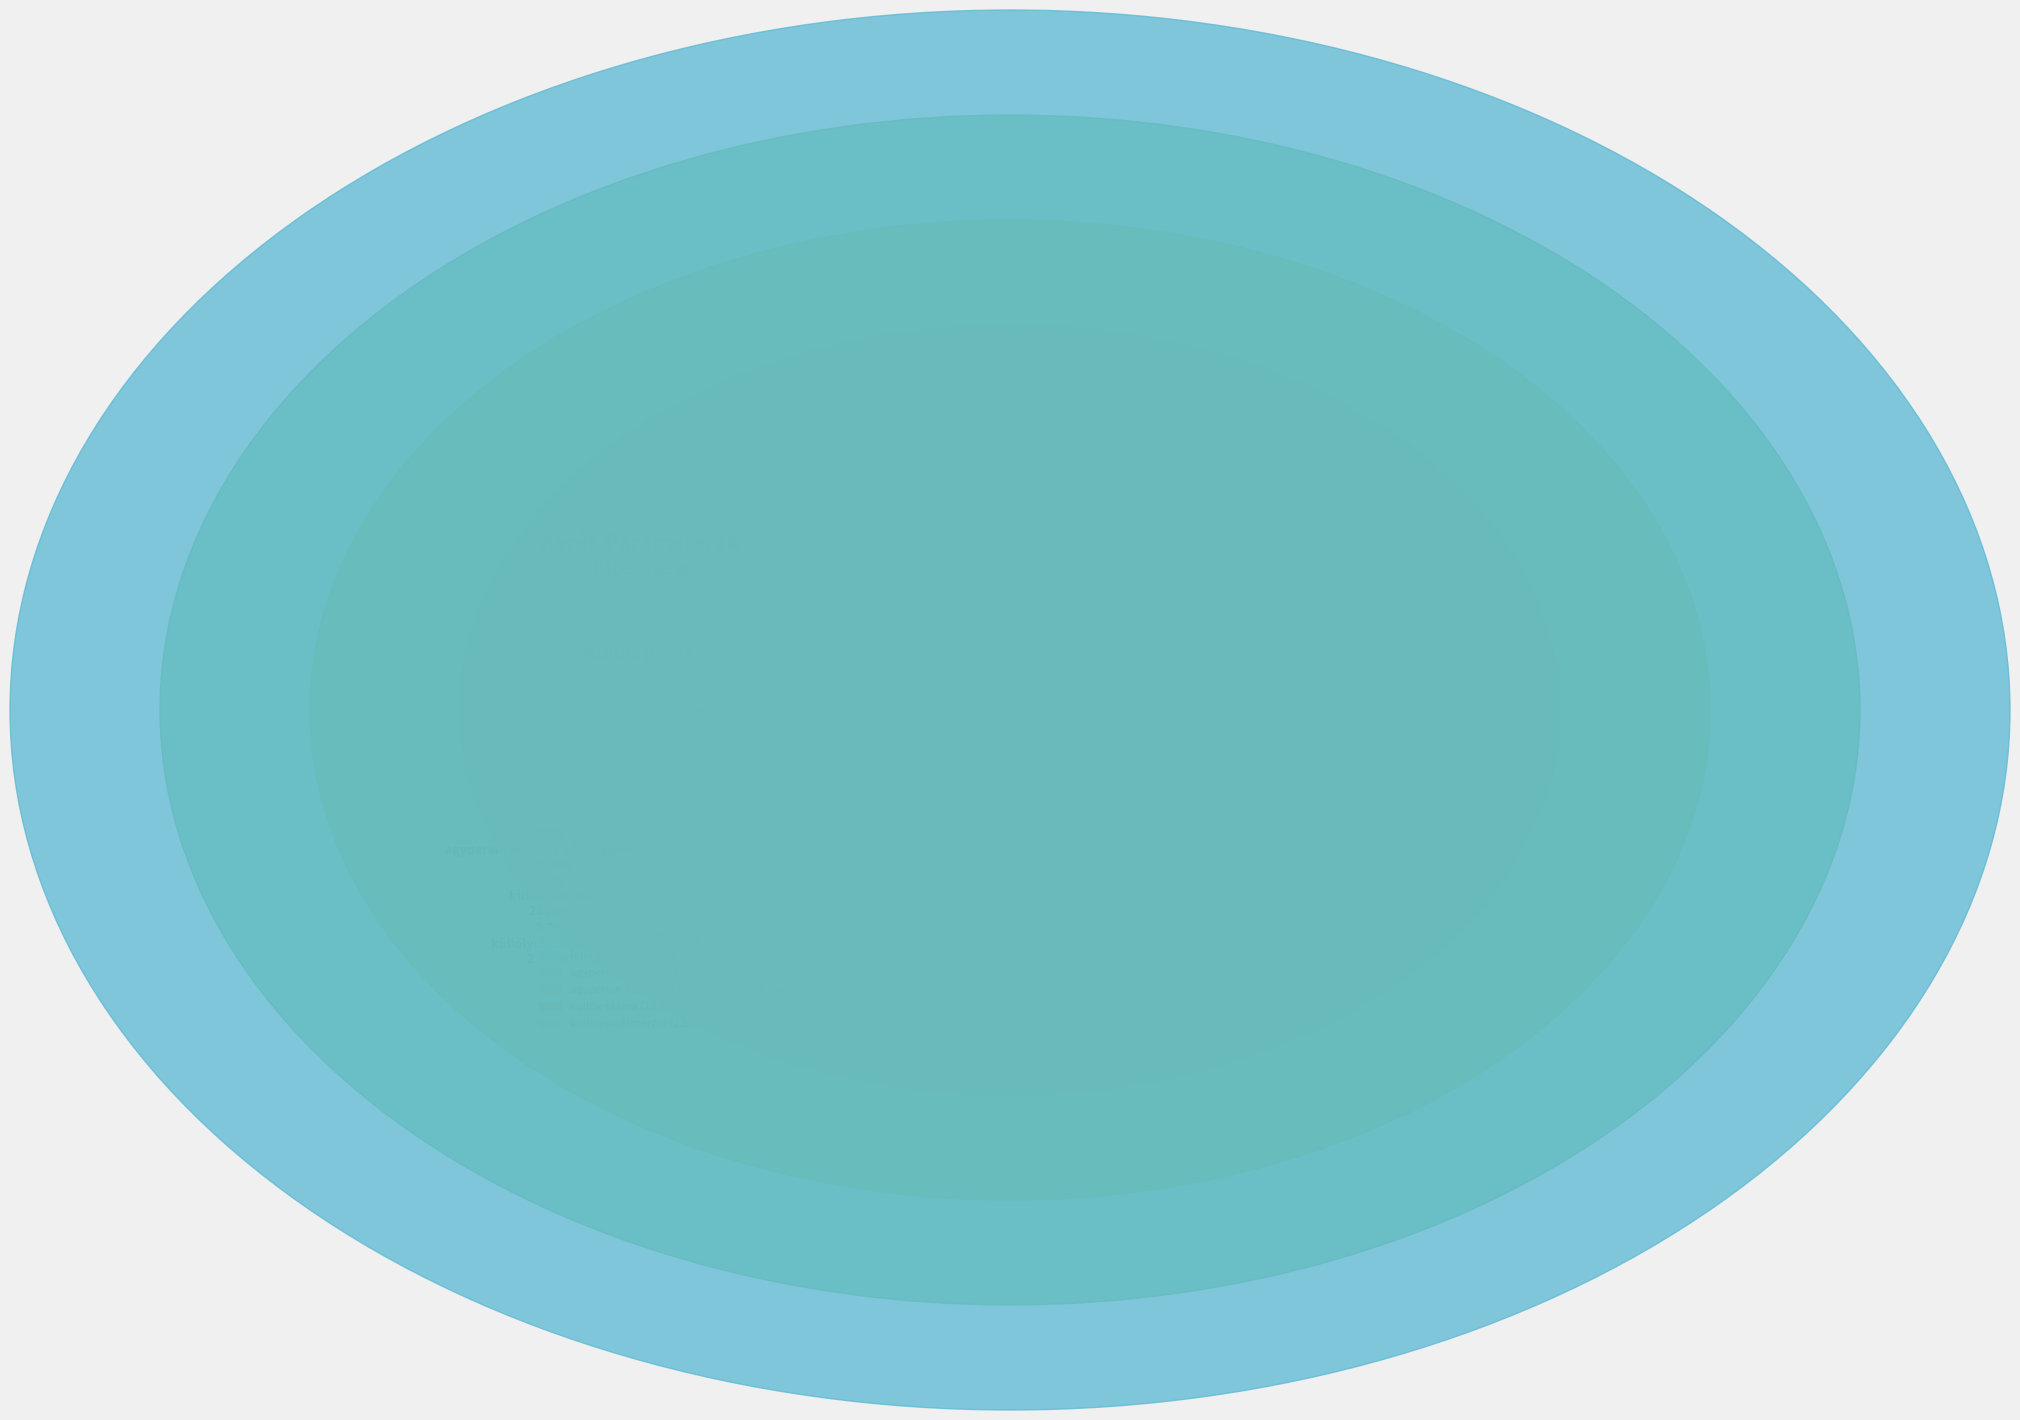

Rank the categories by value from highest to lowest.

felni sugár, agyperem eltolása a középponttól, küllők száma, agyperem sugara, küllőlyuk átmérője